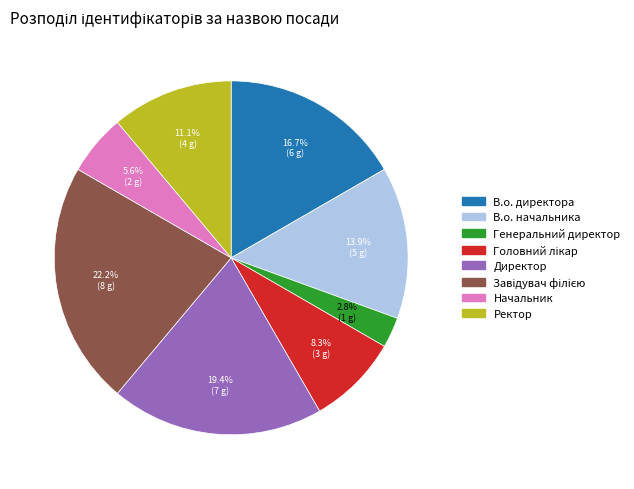

How many segments does this pie chart have?

8